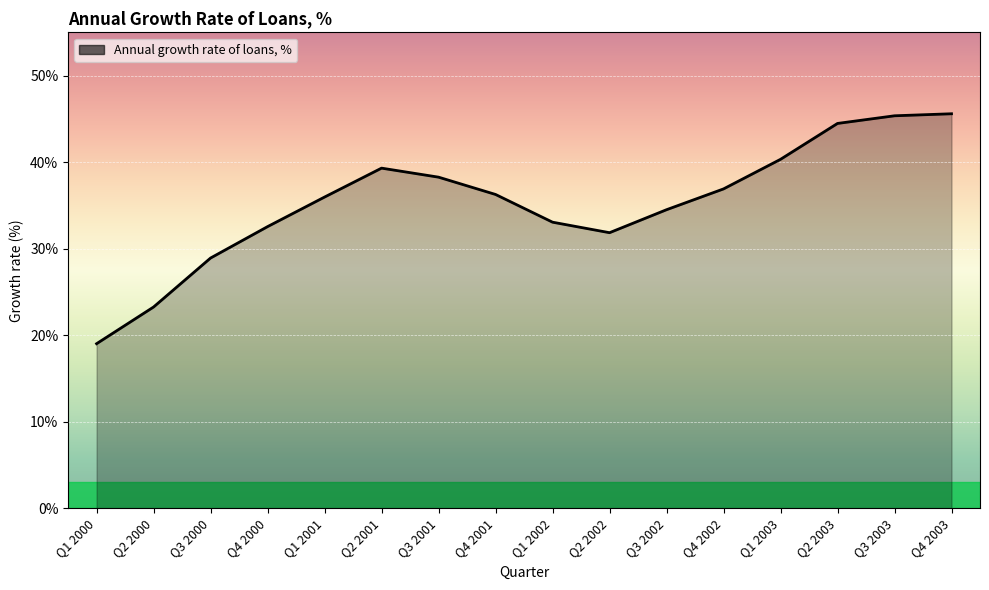

What position from the left is Q4 2002?

12